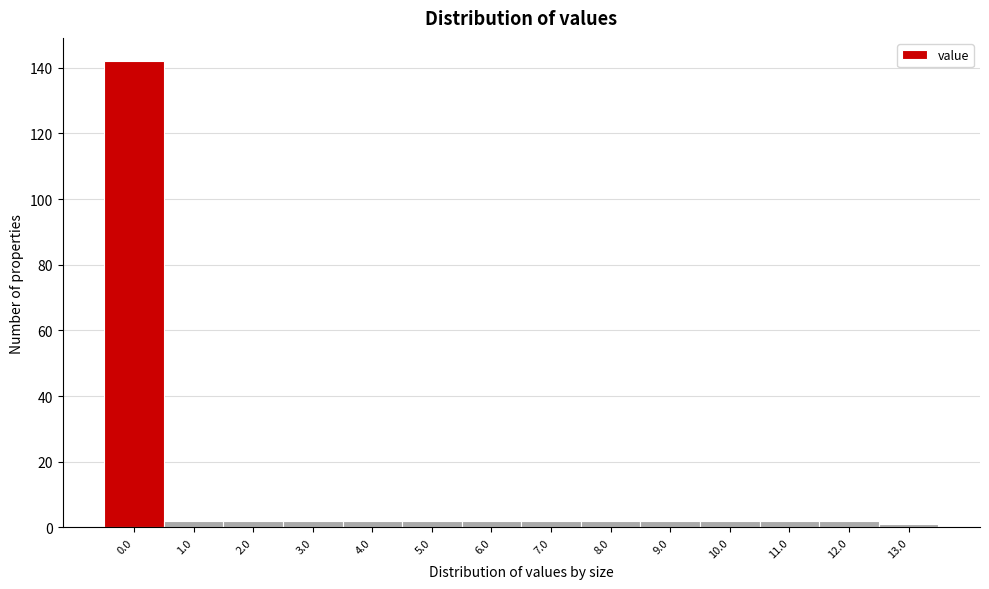

Reading left to right, transcribe all the data shown in this chart.

0.0=142	1.0=2	2.0=2	3.0=2	4.0=2	5.0=2	6.0=2	7.0=2	8.0=2	9.0=2	10.0=2	11.0=2	12.0=2	13.0=1